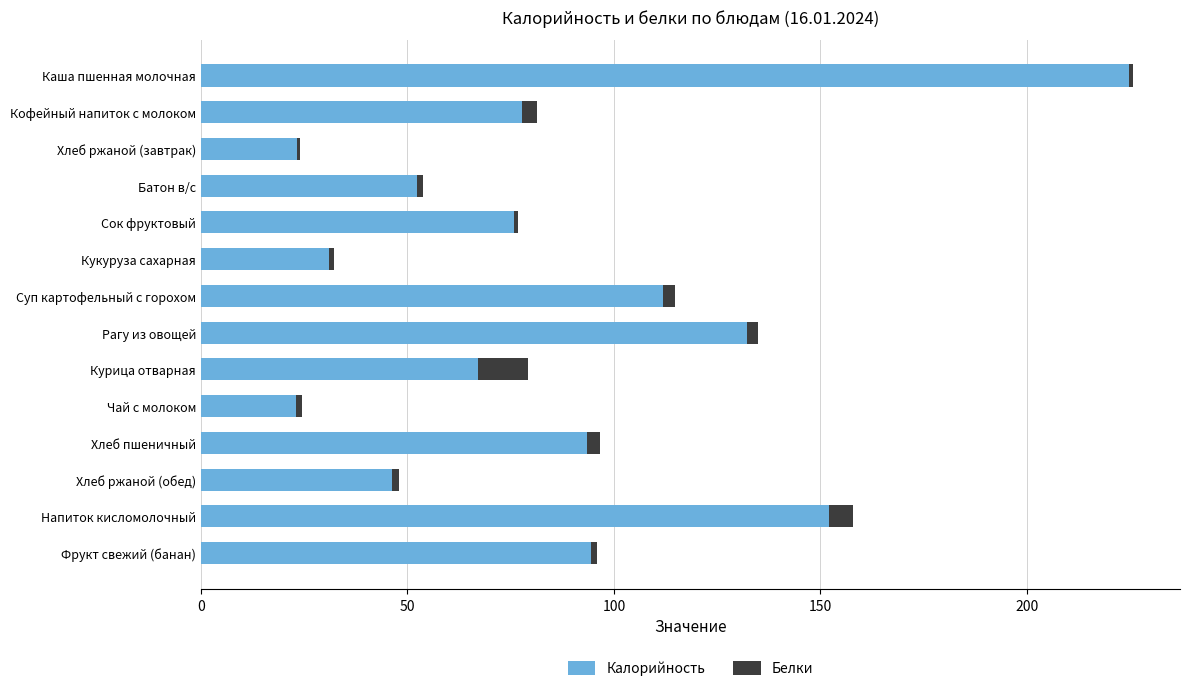

What is the total value across all series at Напиток кисломолочный?

157.9